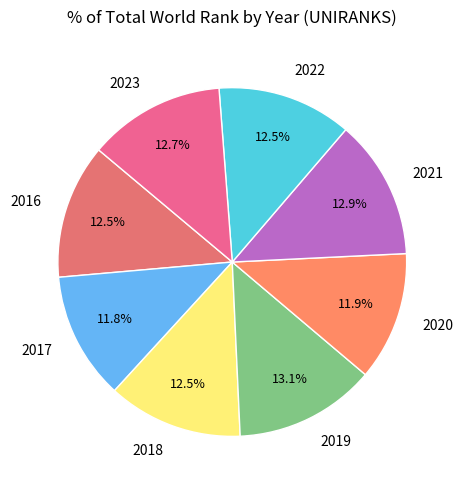

Which has a higher value, 2019 or 2022?

2019